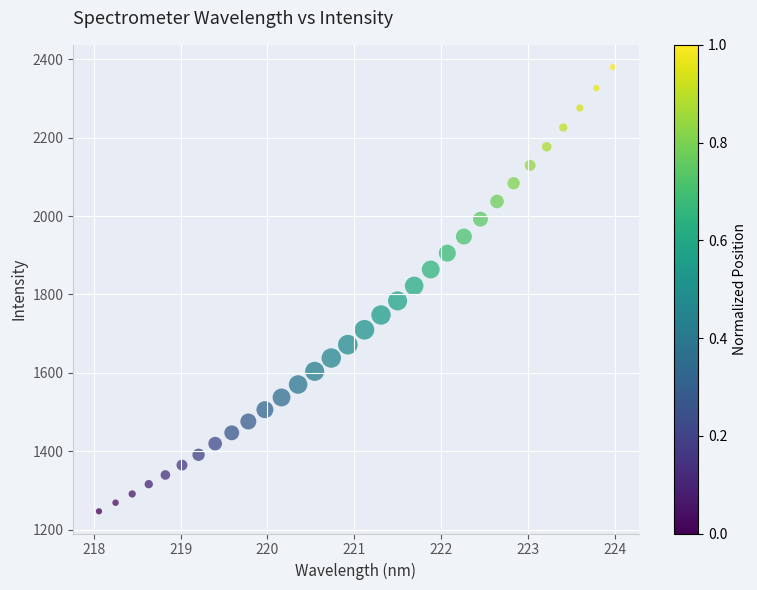

What is the range of X values (max minus min)?

5.9